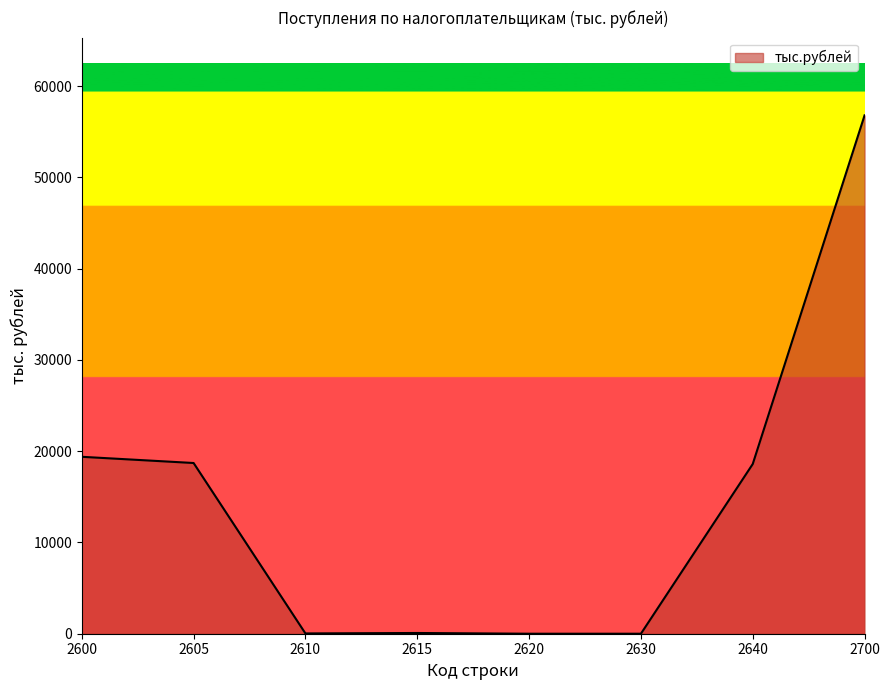

What is the change in value from 2605 to 2620?

-18702